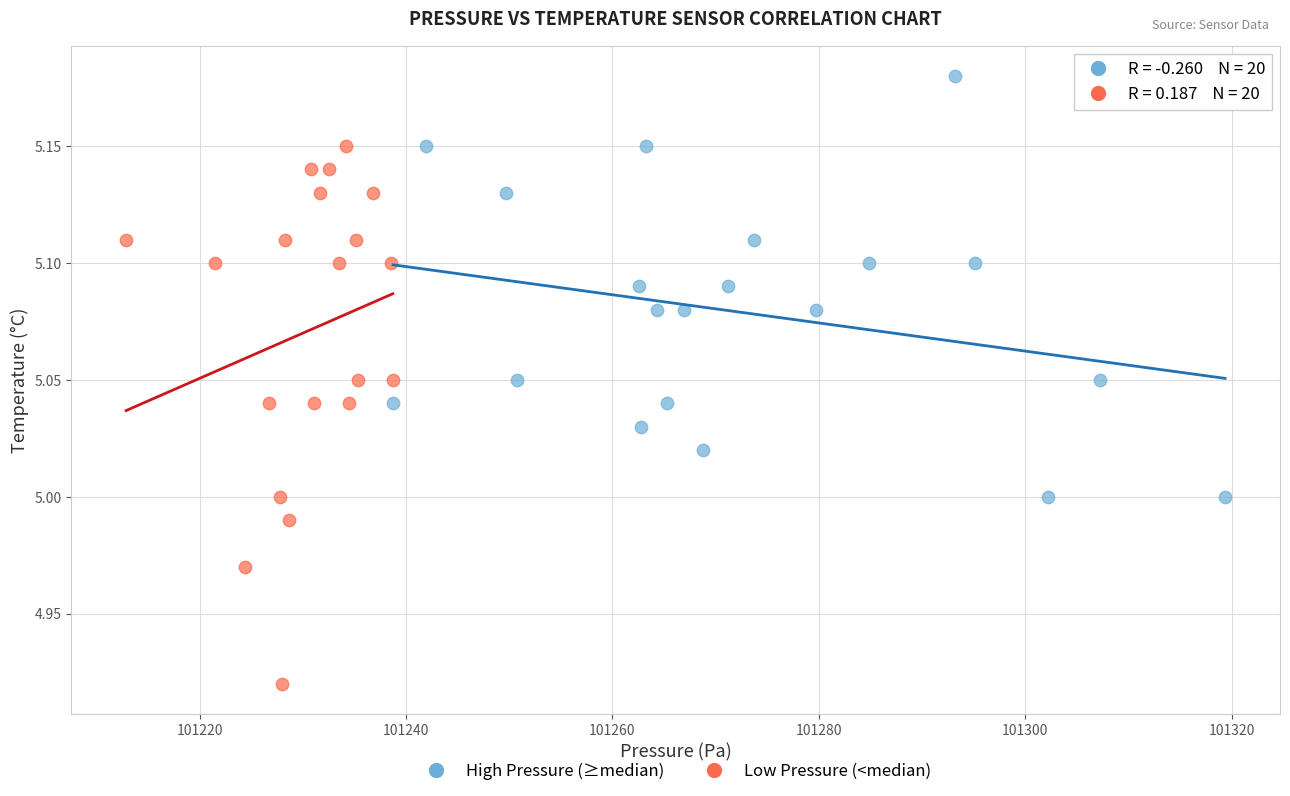

Which series contains the highest Y value?

High Pressure (≥median)